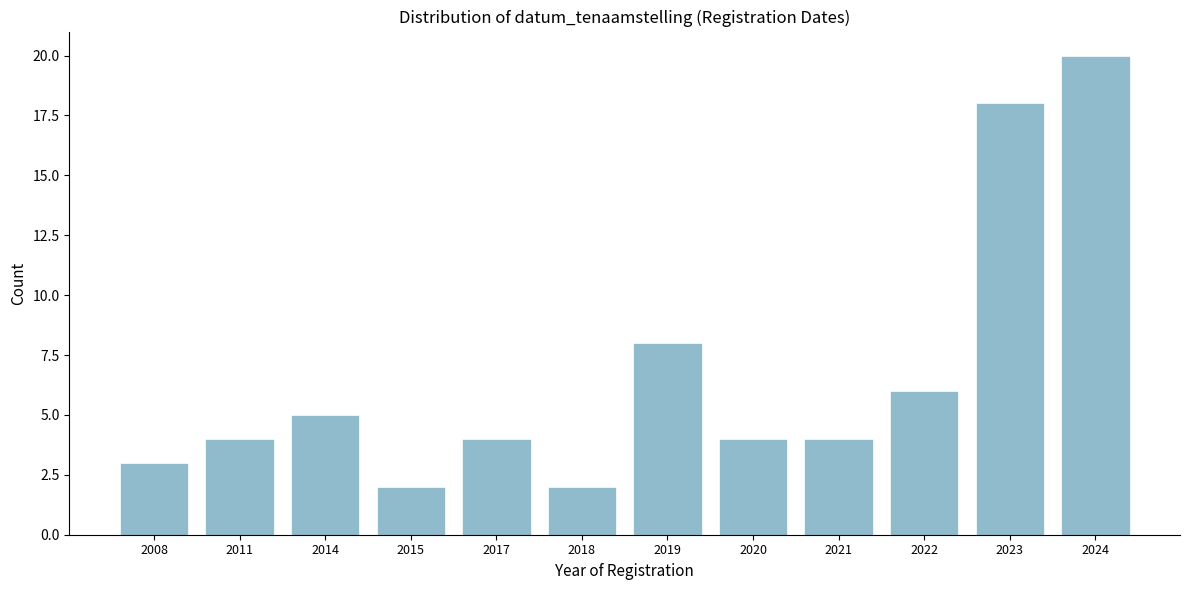

Reading right to left, extract all data points from this chart.

2024=20	2023=18	2022=6	2021=4	2020=4	2019=8	2018=2	2017=4	2015=2	2014=5	2011=4	2008=3